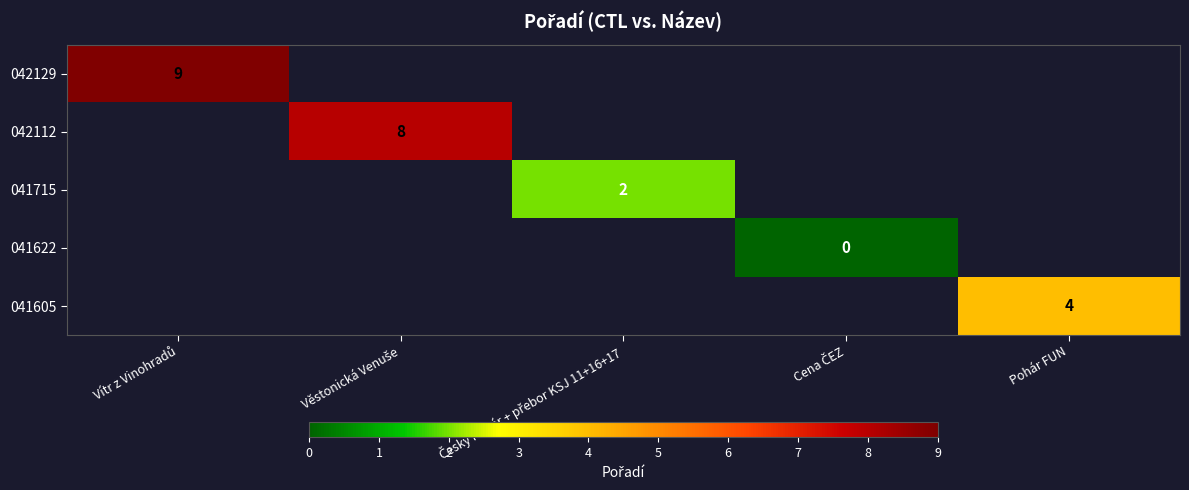

Is it true that 041605 equals 4 at Pohár FUN?

True